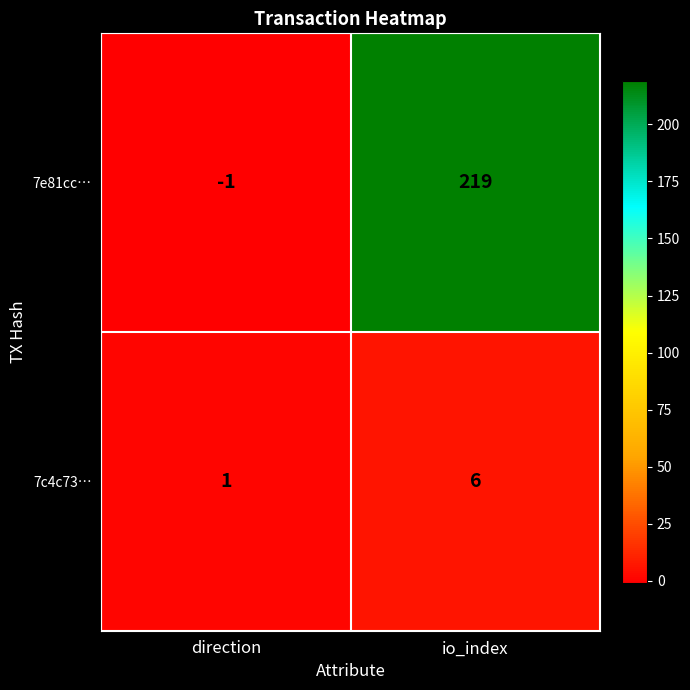

How many series are shown in this chart?

2